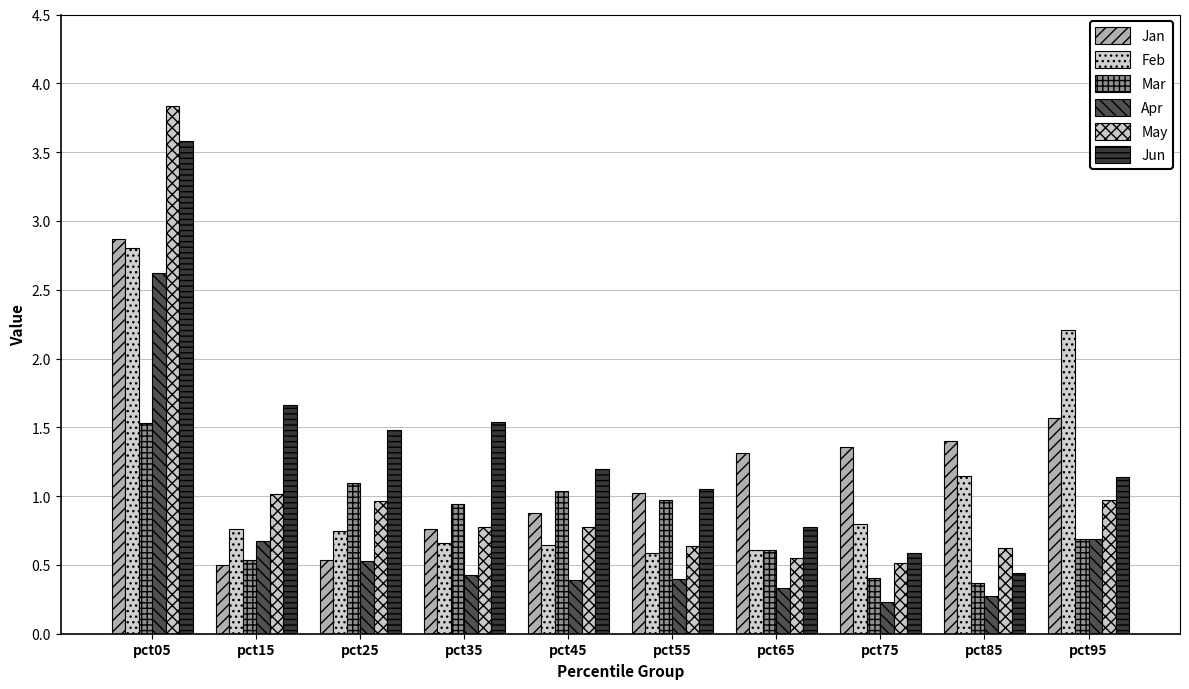

What is the difference between the maximum and minimum values in the Feb series?

2.2